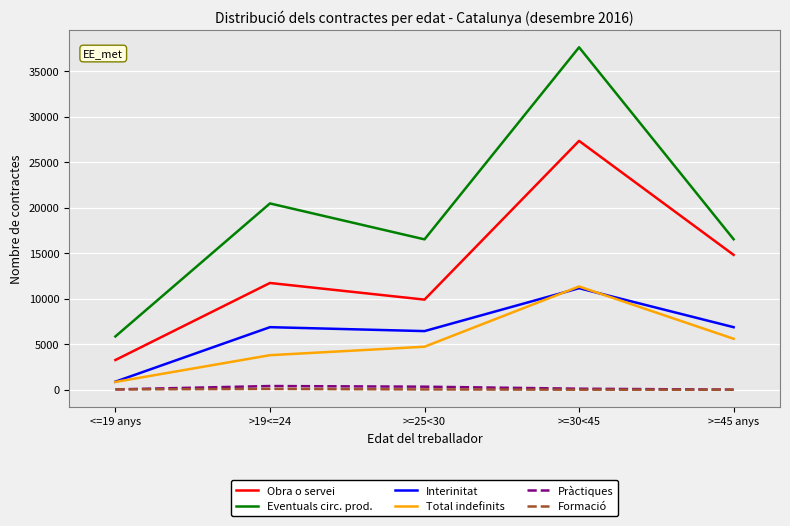

What is the total value across all series at >19<=24?

43359